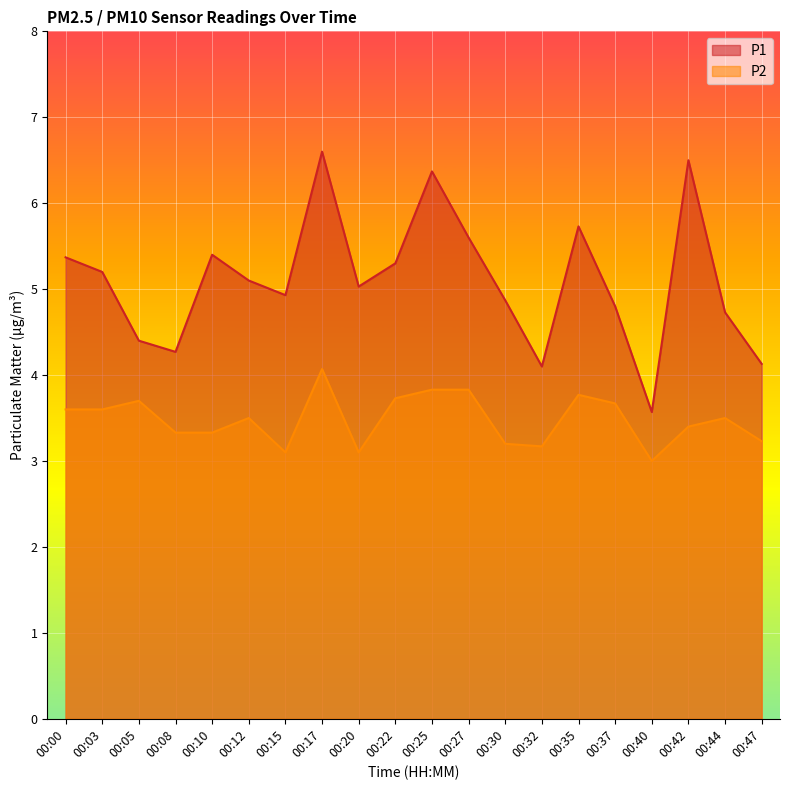

At which label does P2 reach its minimum?

00:40